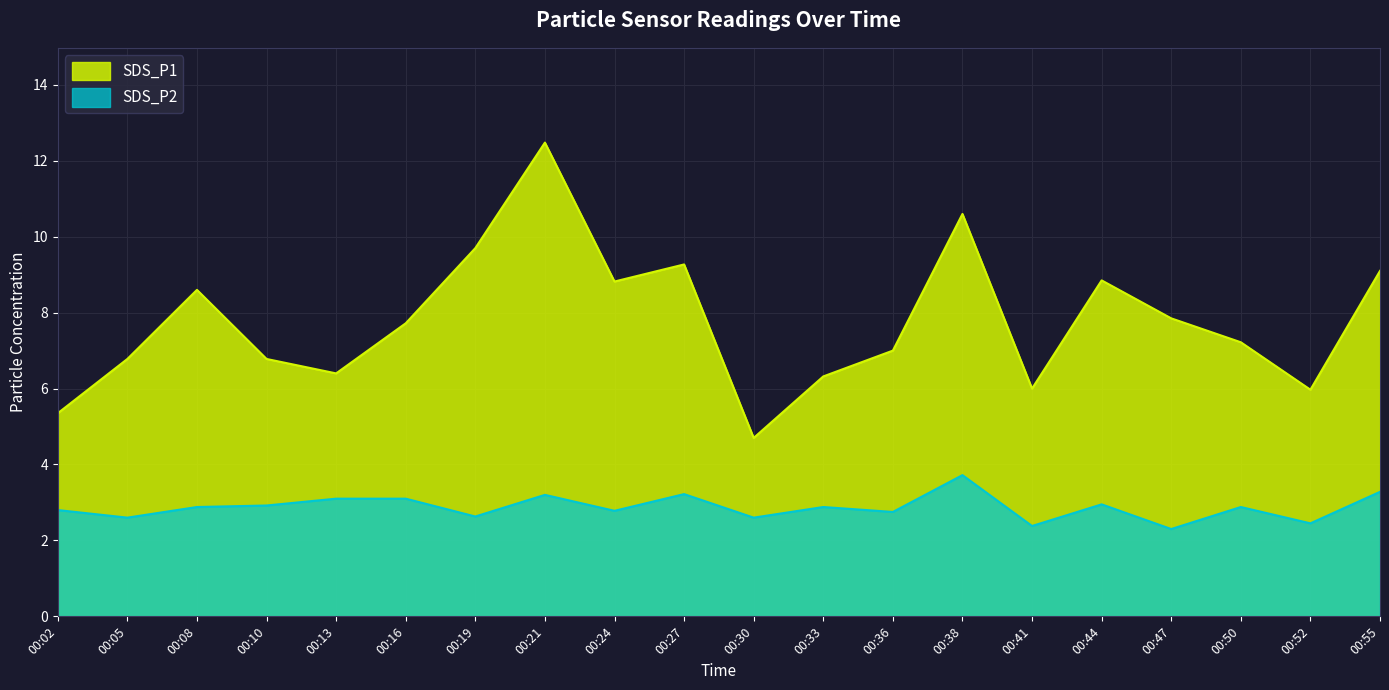

What is the total value across all series at 00:52?

8.4